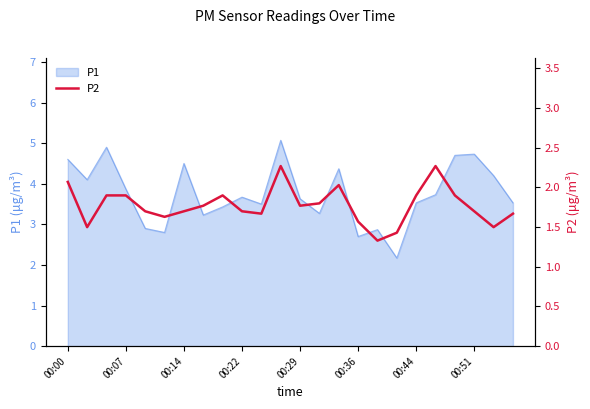

Which category has the highest value across all series?

11